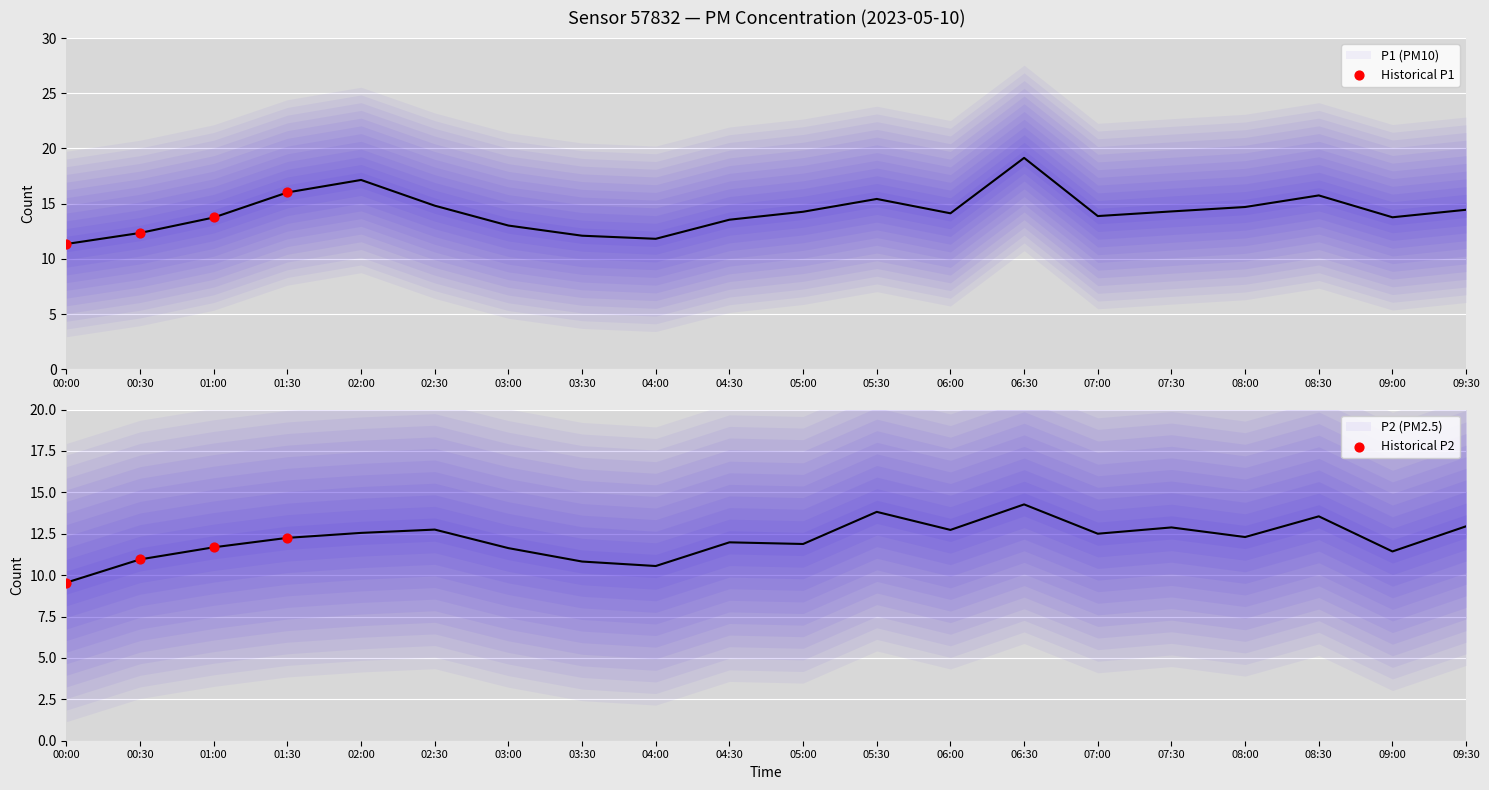

What is the total value across all series at 05:00?

26.1